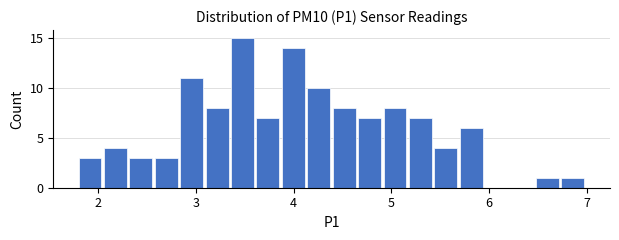

Read against the x-axis, roughly where is the centre of the tallest bar?

3.5